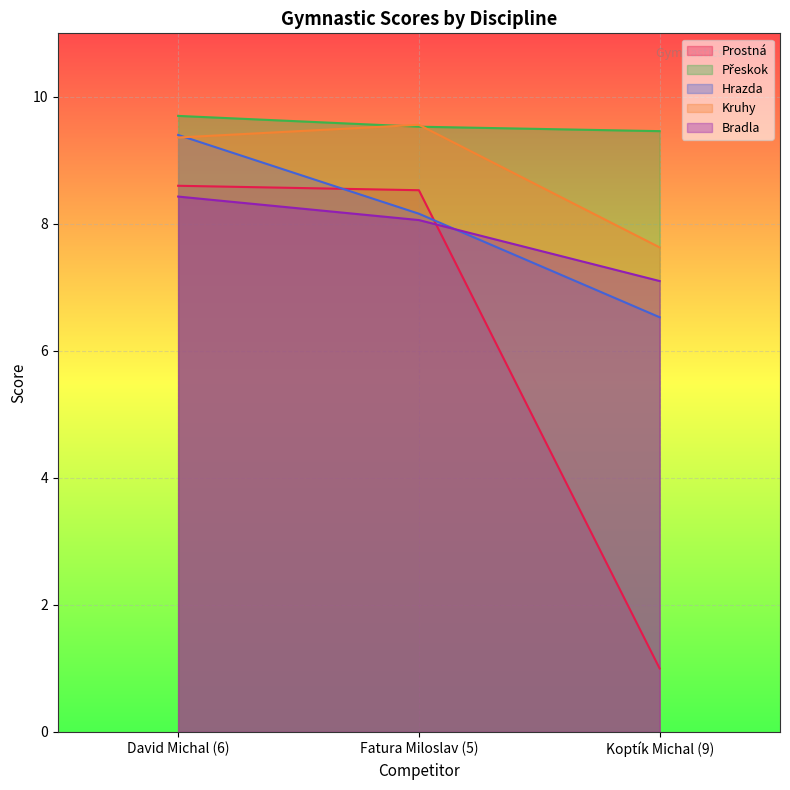

What are all the series names shown in the legend?

Prostná, Přeskok, Hrazda, Kruhy, Bradla